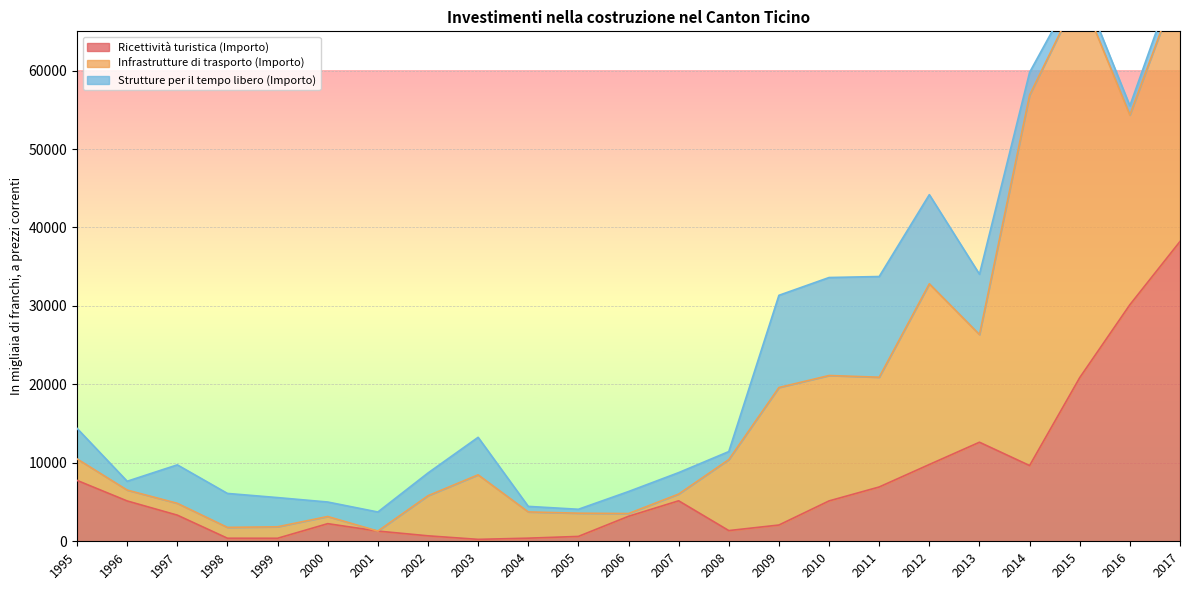

Which label corresponds to the largest value in the chart?

2015